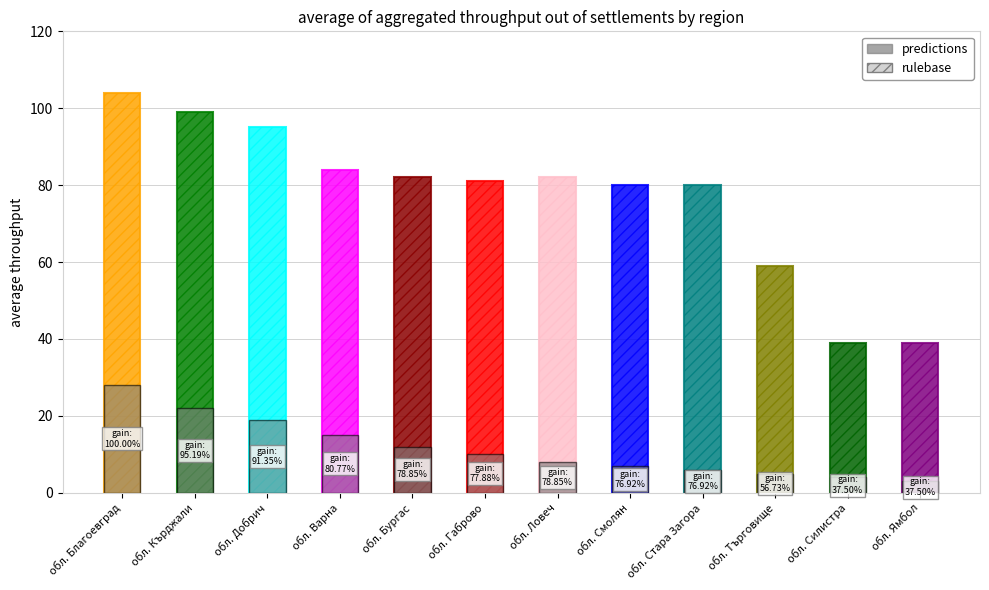

What is the difference between the second highest and minimum values in the predictions series?

19